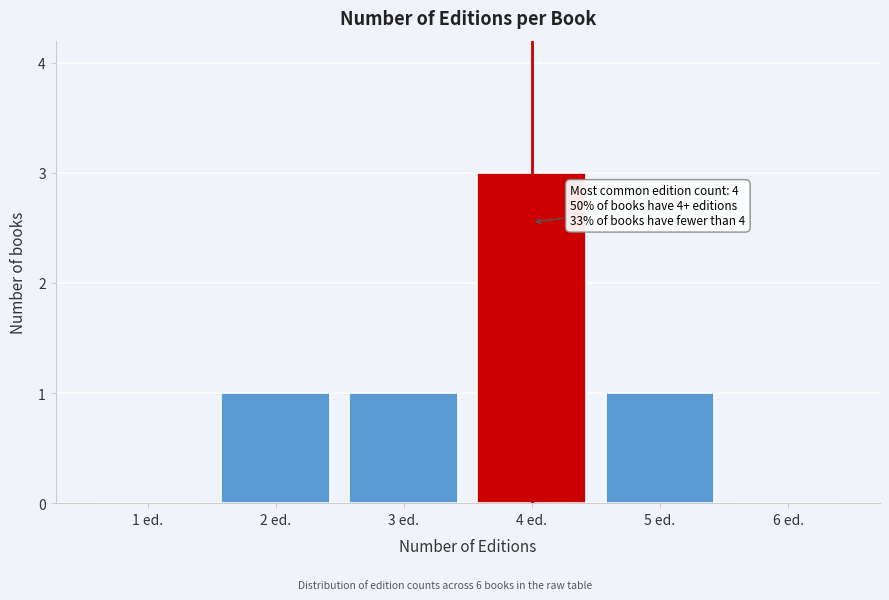

Reading right to left, extract all data points from this chart.

6 ed.=0	5 ed.=1	4 ed.=3	3 ed.=1	2 ed.=1	1 ed.=0